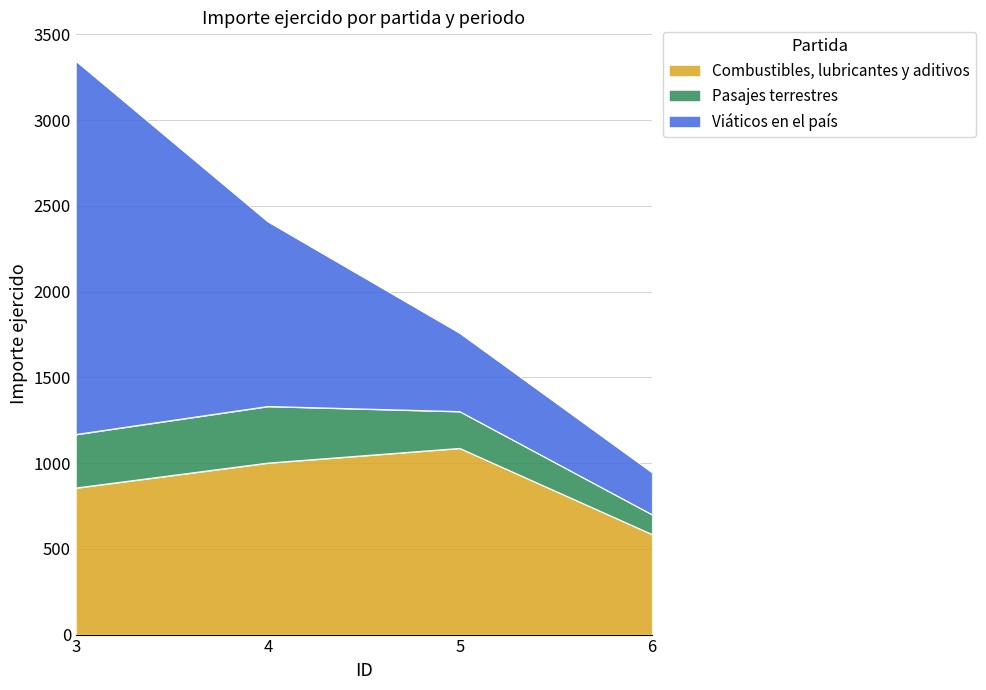

True or false: Combustibles, lubricantes y aditivos has more than 0 interior local peaks.

True